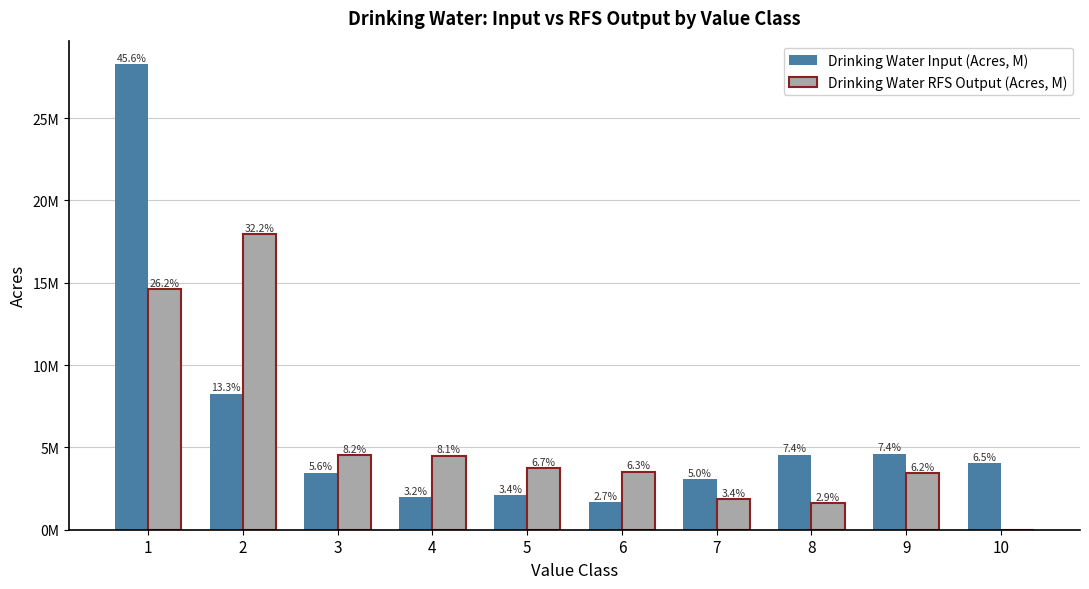

What are all the series names shown in the legend?

Drinking Water Input (Acres, M), Drinking Water RFS Output (Acres, M)